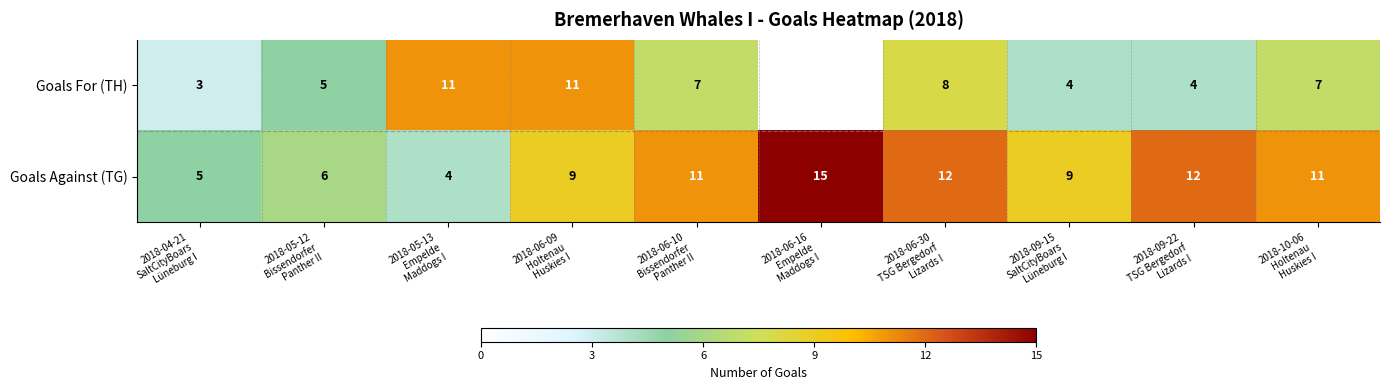

What is the total value across all series at 2018-06-16
Empelde
Maddogs I?

15